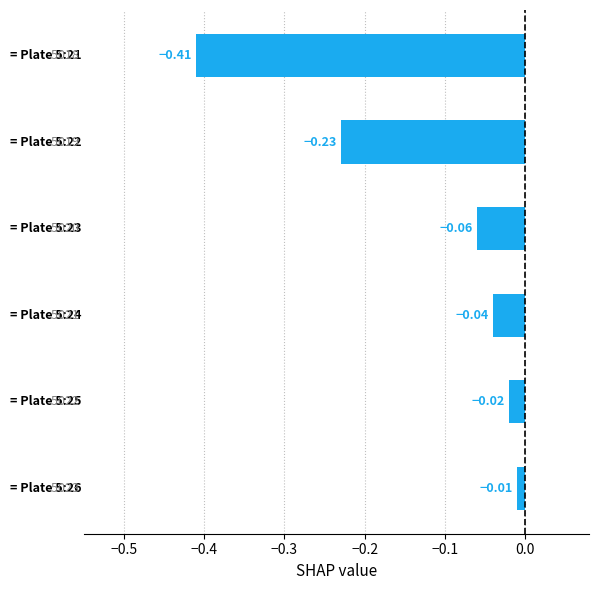

What is the difference between the second highest and minimum values?

0.4